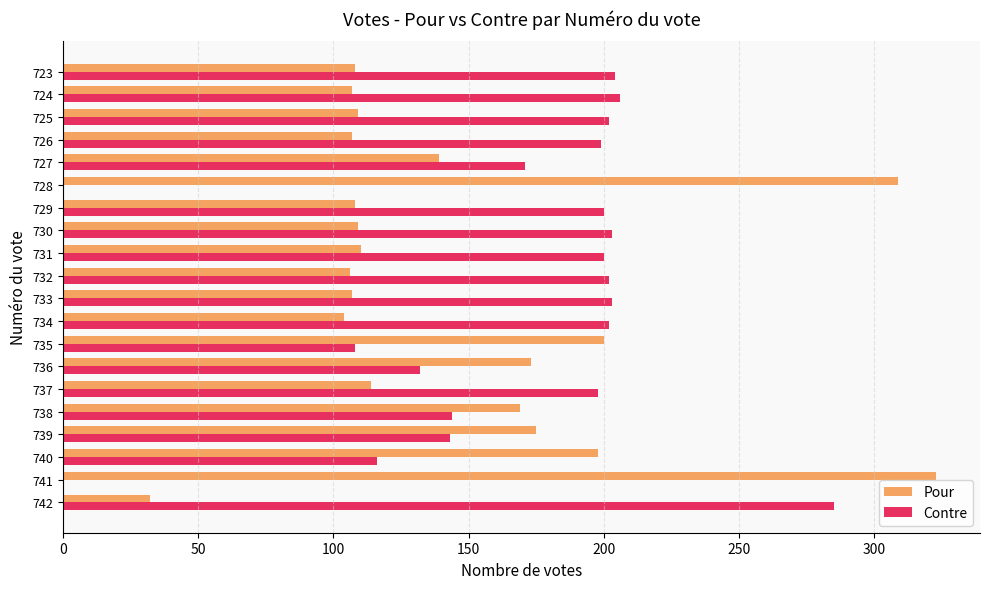

Is it true that Contre equals 215 at 739?

False